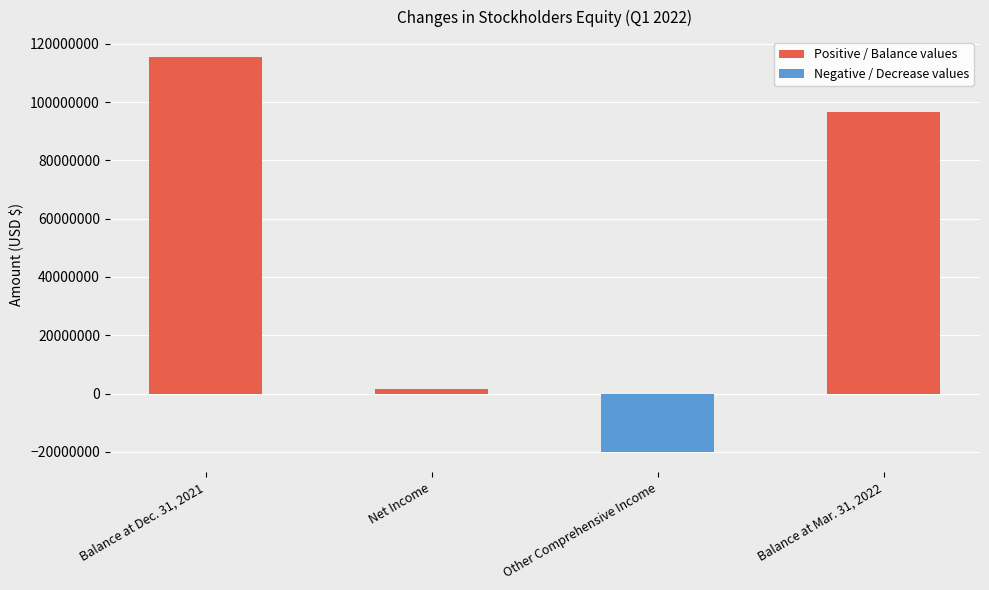

What is the difference between the second highest and second lowest values?

94909321